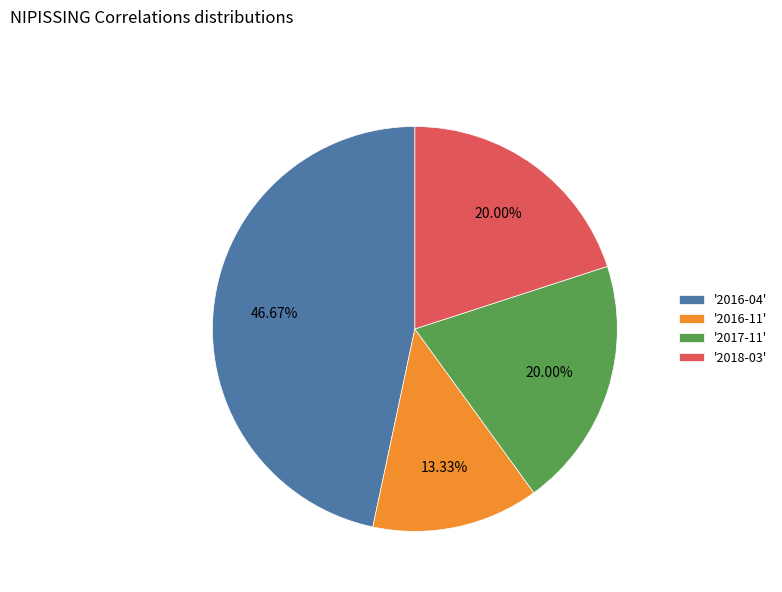

Does any single category account for the majority?

No